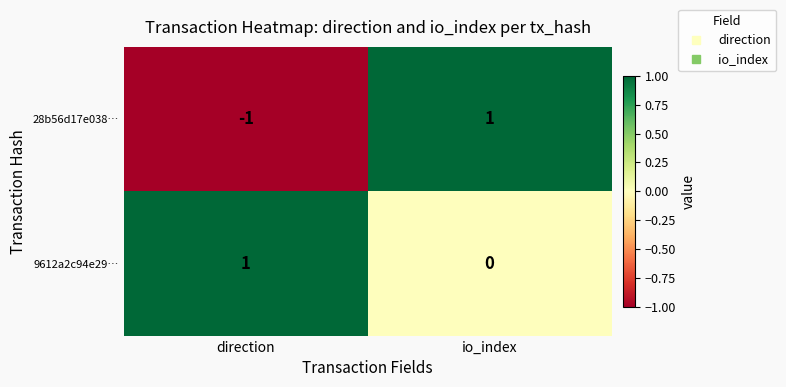

The 28b56d17e038… series shows 1 at io_index. True or false?

True